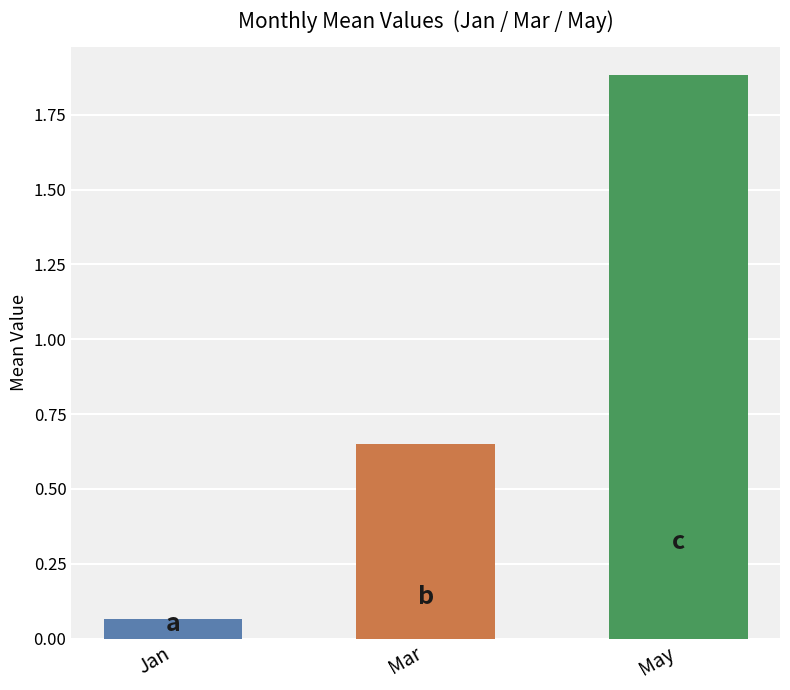

True or false: Apr has a value of 1.4 at pct65.

False